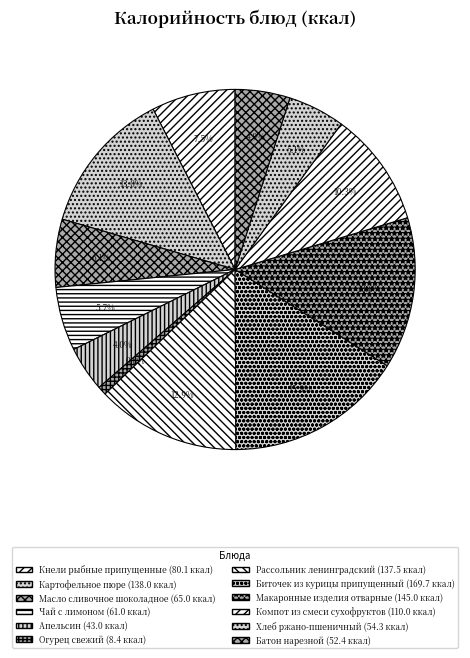

Which category has the smallest portion of the pie?

Огурец свежий